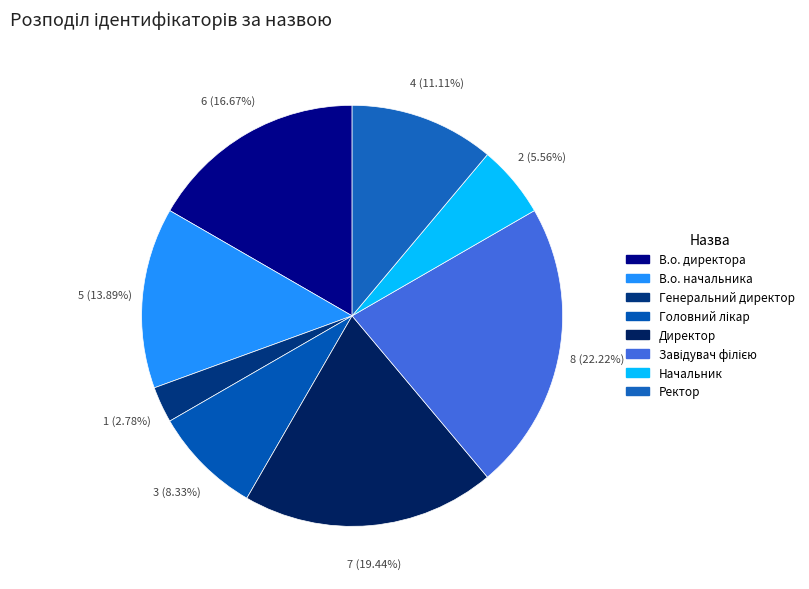

To the nearest percent, what percentage of the pie is Генеральний директор?

3%